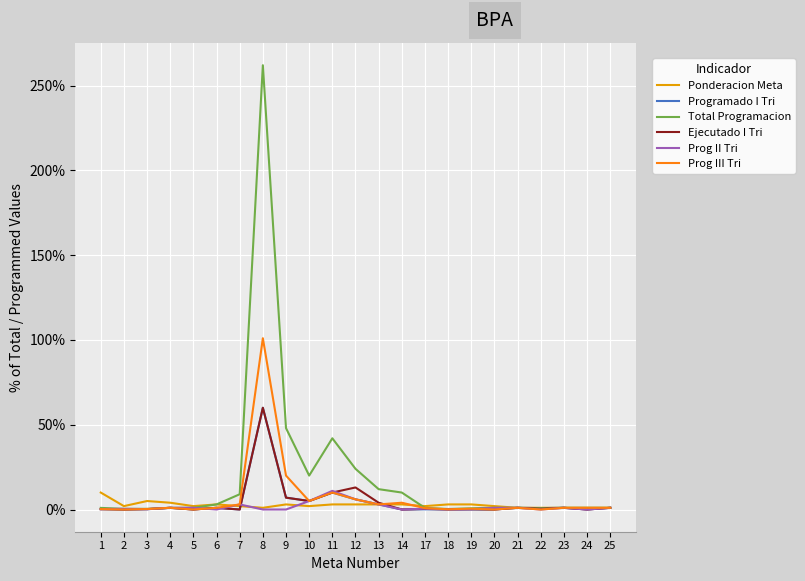

Reading left to right, extract all data points from this chart.

Ponderacion Meta: 1=0.1	2=0.0	3=0.1	4=0.0	5=0.0	6=0.0	7=0.0	8=0.0	9=0.0	10=0.0	11=0.0	12=0.0	13=0.0	14=0.0	17=0.0	18=0.0	19=0.0	20=0.0	21=0.0	22=0.0	23=0.0	24=0.0	25=0.0
Programado I Tri: 1=0.0	2=0.0	3=0.0	4=0.0	5=0.0	6=0.0	7=0.0	8=0.6	9=0.1	10=0.1	11=0.1	12=0.1	13=0.0	14=0.0	17=0.0	18=0.0	19=0.0	20=0.0	21=0.0	22=0.0	23=0.0	24=0.0	25=0.0
Total Programacion: 1=0.0	2=0.0	3=0.0	4=0.0	5=0.0	6=0.0	7=0.1	8=2.6	9=0.5	10=0.2	11=0.4	12=0.2	13=0.1	14=0.1	17=0.0	18=0.0	19=0.0	20=0.0	21=0.0	22=0.0	23=0.0	24=0.0	25=0.0
Ejecutado I Tri: 1=0.0	2=0.0	3=0.0	4=0.0	5=0.0	6=0.0	7=0.0	8=0.6	9=0.1	10=0.1	11=0.1	12=0.1	13=0.0	14=0.0	17=0.0	18=0.0	19=0.0	20=0.0	21=0.0	22=0.0	23=0.0	24=0.0	25=0.0
Prog II Tri: 1=0.0	2=0.0	3=0.0	4=0.0	5=0.0	6=0.0	7=0.0	8=0.0	9=0.0	10=0.1	11=0.1	12=0.1	13=0.0	14=0.0	17=0.0	18=0.0	19=0.0	20=0.0	21=0.0	22=0.0	23=0.0	24=0.0	25=0.0
Prog III Tri: 1=0.0	2=0.0	3=0.0	4=0.0	5=0.0	6=0.0	7=0.0	8=1.0	9=0.2	10=0.1	11=0.1	12=0.1	13=0.0	14=0.0	17=0.0	18=0.0	19=0.0	20=0.0	21=0.0	22=0.0	23=0.0	24=0.0	25=0.0